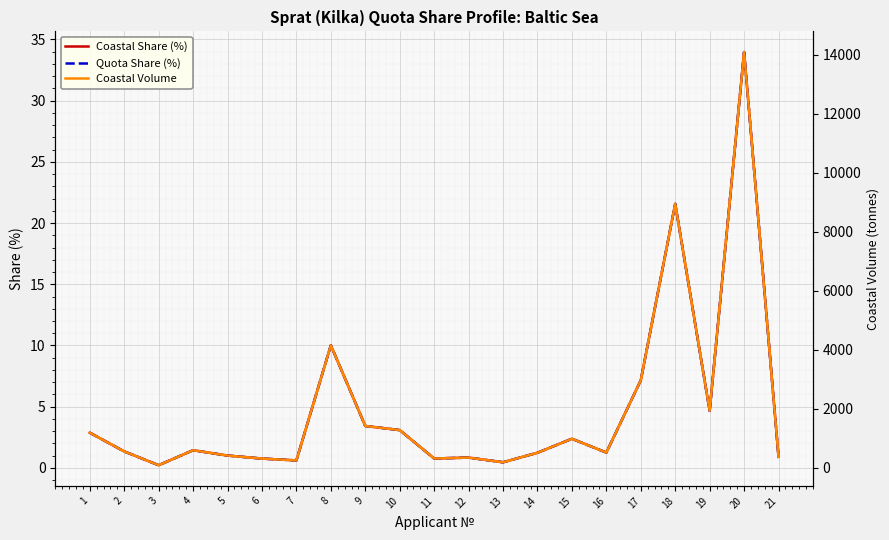

In Coastal Volume, how many points are higher than both neighbors (excluding endpoints)?

6